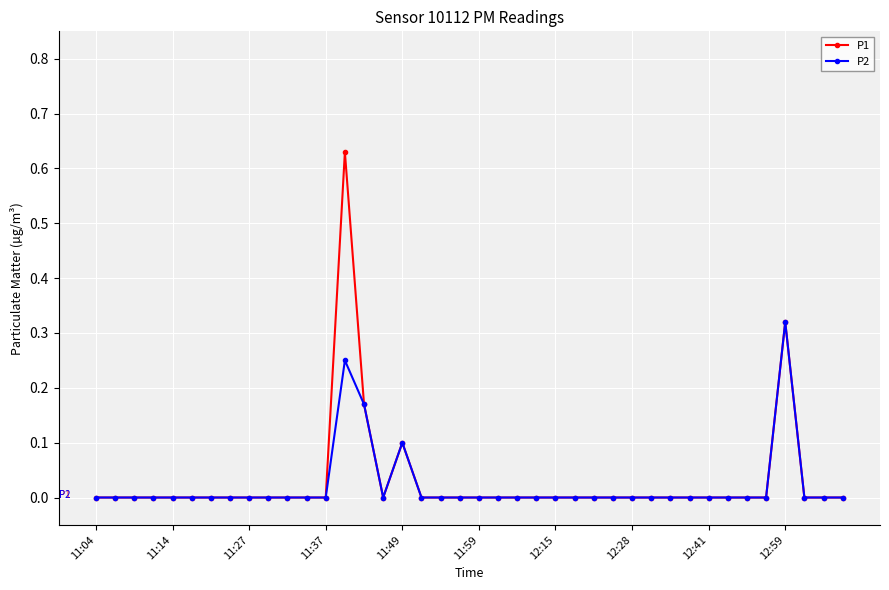

List the series in order of their peak value, highest first.

P1, P2